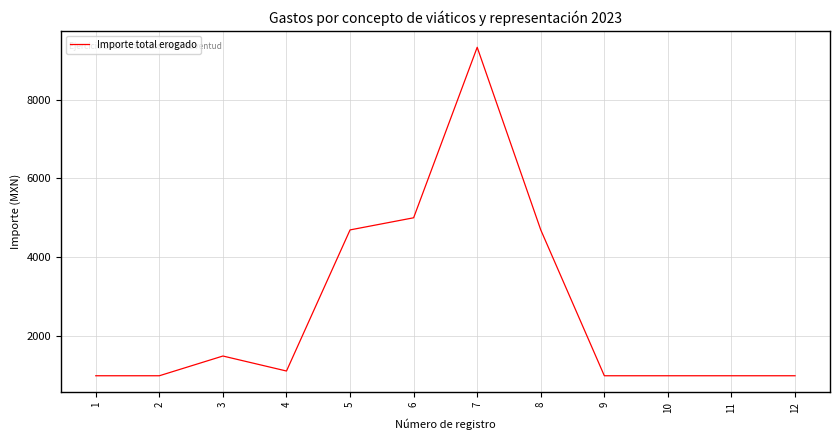

Reading left to right, extract all data points from this chart.

1000.0	1000.0	1500.0	1120.0	4695.9	5003.4	9324.0	4695.9	1000.0	1000.0	1000.0	1000.0